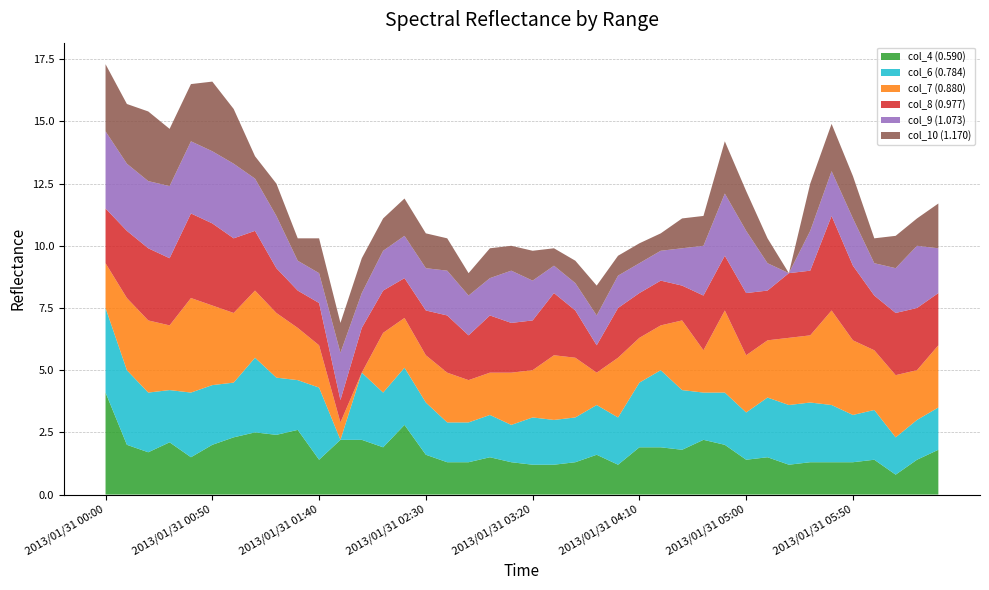

Reading left to right, transcribe all the data shown in this chart.

col_4 (0.590): 2013/01/31 00:00=4.1	2013/01/31 00:10=2.0	2013/01/31 00:20=1.7	2013/01/31 00:30=2.1	2013/01/31 00:40=1.5	2013/01/31 00:50=2.0	2013/01/31 01:00=2.3	2013/01/31 01:10=2.5	2013/01/31 01:20=2.4	2013/01/31 01:30=2.6	2013/01/31 01:40=1.4	2013/01/31 01:50=2.2	2013/01/31 02:00=2.2	2013/01/31 02:10=1.9	2013/01/31 02:20=2.8	2013/01/31 02:30=1.6	2013/01/31 02:40=1.3	2013/01/31 02:50=1.3	2013/01/31 03:00=1.5	2013/01/31 03:10=1.3	2013/01/31 03:20=1.2	2013/01/31 03:30=1.2	2013/01/31 03:40=1.3	2013/01/31 03:50=1.6	2013/01/31 04:00=1.2	2013/01/31 04:10=1.9	2013/01/31 04:20=1.9	2013/01/31 04:30=1.8	2013/01/31 04:40=2.2	2013/01/31 04:50=2.0	2013/01/31 05:00=1.4	2013/01/31 05:10=1.5	2013/01/31 05:20=1.2	2013/01/31 05:30=1.3	2013/01/31 05:40=1.3	2013/01/31 05:50=1.3	2013/01/31 06:00=1.4	2013/01/31 06:10=0.8	2013/01/31 06:20=1.4	2013/01/31 06:30=1.8
col_6 (0.784): 2013/01/31 00:00=3.4	2013/01/31 00:10=3.0	2013/01/31 00:20=2.4	2013/01/31 00:30=2.1	2013/01/31 00:40=2.6	2013/01/31 00:50=2.4	2013/01/31 01:00=2.2	2013/01/31 01:10=3.0	2013/01/31 01:20=2.3	2013/01/31 01:30=2.0	2013/01/31 01:40=2.9	2013/01/31 01:50=0.0	2013/01/31 02:00=2.7	2013/01/31 02:10=2.2	2013/01/31 02:20=2.3	2013/01/31 02:30=2.1	2013/01/31 02:40=1.6	2013/01/31 02:50=1.6	2013/01/31 03:00=1.7	2013/01/31 03:10=1.5	2013/01/31 03:20=1.9	2013/01/31 03:30=1.8	2013/01/31 03:40=1.8	2013/01/31 03:50=2.0	2013/01/31 04:00=1.9	2013/01/31 04:10=2.6	2013/01/31 04:20=3.1	2013/01/31 04:30=2.4	2013/01/31 04:40=1.9	2013/01/31 04:50=2.1	2013/01/31 05:00=1.9	2013/01/31 05:10=2.4	2013/01/31 05:20=2.4	2013/01/31 05:30=2.4	2013/01/31 05:40=2.3	2013/01/31 05:50=1.9	2013/01/31 06:00=2.0	2013/01/31 06:10=1.5	2013/01/31 06:20=1.6	2013/01/31 06:30=1.7
col_7 (0.880): 2013/01/31 00:00=1.8	2013/01/31 00:10=2.9	2013/01/31 00:20=2.9	2013/01/31 00:30=2.6	2013/01/31 00:40=3.8	2013/01/31 00:50=3.2	2013/01/31 01:00=2.8	2013/01/31 01:10=2.7	2013/01/31 01:20=2.6	2013/01/31 01:30=2.1	2013/01/31 01:40=1.7	2013/01/31 01:50=0.7	2013/01/31 02:00=0.0	2013/01/31 02:10=2.4	2013/01/31 02:20=2.0	2013/01/31 02:30=1.9	2013/01/31 02:40=2.0	2013/01/31 02:50=1.7	2013/01/31 03:00=1.7	2013/01/31 03:10=2.1	2013/01/31 03:20=1.9	2013/01/31 03:30=2.6	2013/01/31 03:40=2.4	2013/01/31 03:50=1.3	2013/01/31 04:00=2.4	2013/01/31 04:10=1.8	2013/01/31 04:20=1.8	2013/01/31 04:30=2.8	2013/01/31 04:40=1.7	2013/01/31 04:50=3.3	2013/01/31 05:00=2.3	2013/01/31 05:10=2.3	2013/01/31 05:20=2.7	2013/01/31 05:30=2.7	2013/01/31 05:40=3.8	2013/01/31 05:50=3.0	2013/01/31 06:00=2.4	2013/01/31 06:10=2.5	2013/01/31 06:20=2.0	2013/01/31 06:30=2.5
col_8 (0.977): 2013/01/31 00:00=2.2	2013/01/31 00:10=2.7	2013/01/31 00:20=2.9	2013/01/31 00:30=2.7	2013/01/31 00:40=3.4	2013/01/31 00:50=3.3	2013/01/31 01:00=3.0	2013/01/31 01:10=2.4	2013/01/31 01:20=1.8	2013/01/31 01:30=1.5	2013/01/31 01:40=1.7	2013/01/31 01:50=0.9	2013/01/31 02:00=1.8	2013/01/31 02:10=1.7	2013/01/31 02:20=1.6	2013/01/31 02:30=1.8	2013/01/31 02:40=2.3	2013/01/31 02:50=1.8	2013/01/31 03:00=2.3	2013/01/31 03:10=2.0	2013/01/31 03:20=2.0	2013/01/31 03:30=2.5	2013/01/31 03:40=1.9	2013/01/31 03:50=1.1	2013/01/31 04:00=2.0	2013/01/31 04:10=1.8	2013/01/31 04:20=1.8	2013/01/31 04:30=1.4	2013/01/31 04:40=2.2	2013/01/31 04:50=2.2	2013/01/31 05:00=2.5	2013/01/31 05:10=2.0	2013/01/31 05:20=2.6	2013/01/31 05:30=2.6	2013/01/31 05:40=3.8	2013/01/31 05:50=3.0	2013/01/31 06:00=2.2	2013/01/31 06:10=2.5	2013/01/31 06:20=2.5	2013/01/31 06:30=2.1
col_9 (1.073): 2013/01/31 00:00=3.1	2013/01/31 00:10=2.7	2013/01/31 00:20=2.7	2013/01/31 00:30=2.9	2013/01/31 00:40=2.9	2013/01/31 00:50=2.9	2013/01/31 01:00=3.0	2013/01/31 01:10=2.1	2013/01/31 01:20=2.1	2013/01/31 01:30=1.2	2013/01/31 01:40=1.2	2013/01/31 01:50=1.9	2013/01/31 02:00=1.4	2013/01/31 02:10=1.6	2013/01/31 02:20=1.7	2013/01/31 02:30=1.7	2013/01/31 02:40=1.8	2013/01/31 02:50=1.6	2013/01/31 03:00=1.5	2013/01/31 03:10=2.1	2013/01/31 03:20=1.6	2013/01/31 03:30=1.1	2013/01/31 03:40=1.1	2013/01/31 03:50=1.2	2013/01/31 04:00=1.3	2013/01/31 04:10=1.2	2013/01/31 04:20=1.2	2013/01/31 04:30=1.5	2013/01/31 04:40=2.0	2013/01/31 04:50=2.5	2013/01/31 05:00=2.5	2013/01/31 05:10=1.1	2013/01/31 05:20=0.0	2013/01/31 05:30=1.6	2013/01/31 05:40=1.8	2013/01/31 05:50=1.9	2013/01/31 06:00=1.3	2013/01/31 06:10=1.8	2013/01/31 06:20=2.5	2013/01/31 06:30=1.8
col_10 (1.170): 2013/01/31 00:00=2.7	2013/01/31 00:10=2.4	2013/01/31 00:20=2.8	2013/01/31 00:30=2.3	2013/01/31 00:40=2.3	2013/01/31 00:50=2.8	2013/01/31 01:00=2.2	2013/01/31 01:10=0.9	2013/01/31 01:20=1.3	2013/01/31 01:30=0.9	2013/01/31 01:40=1.4	2013/01/31 01:50=1.2	2013/01/31 02:00=1.4	2013/01/31 02:10=1.3	2013/01/31 02:20=1.5	2013/01/31 02:30=1.4	2013/01/31 02:40=1.3	2013/01/31 02:50=0.9	2013/01/31 03:00=1.2	2013/01/31 03:10=1.0	2013/01/31 03:20=1.2	2013/01/31 03:30=0.7	2013/01/31 03:40=0.9	2013/01/31 03:50=1.2	2013/01/31 04:00=0.8	2013/01/31 04:10=0.8	2013/01/31 04:20=0.7	2013/01/31 04:30=1.2	2013/01/31 04:40=1.2	2013/01/31 04:50=2.1	2013/01/31 05:00=1.6	2013/01/31 05:10=1.0	2013/01/31 05:20=0.0	2013/01/31 05:30=1.9	2013/01/31 05:40=1.9	2013/01/31 05:50=1.7	2013/01/31 06:00=1.0	2013/01/31 06:10=1.3	2013/01/31 06:20=1.1	2013/01/31 06:30=1.8